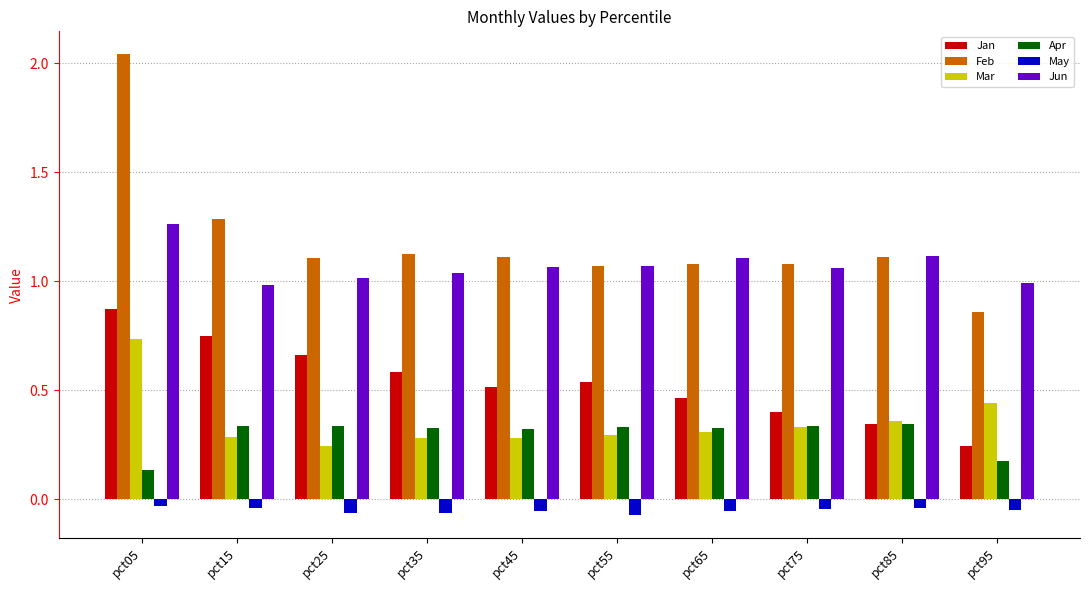

Rank the series by their maximum value, from highest to lowest.

Feb, Jun, Jan, Mar, Apr, May